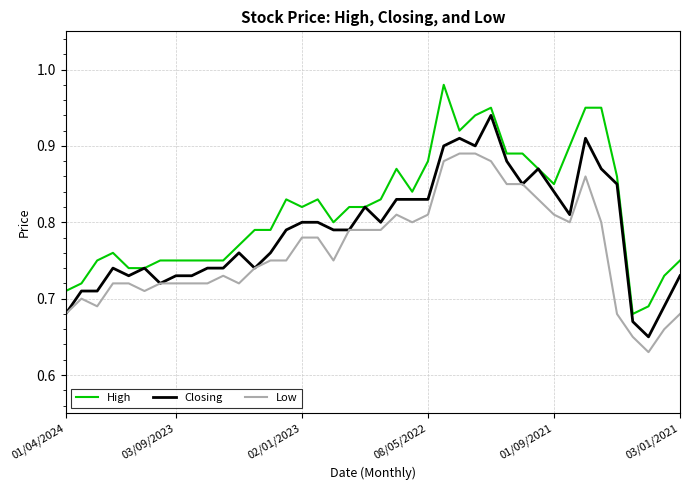

True or false: High and Low intersect in this chart.

False